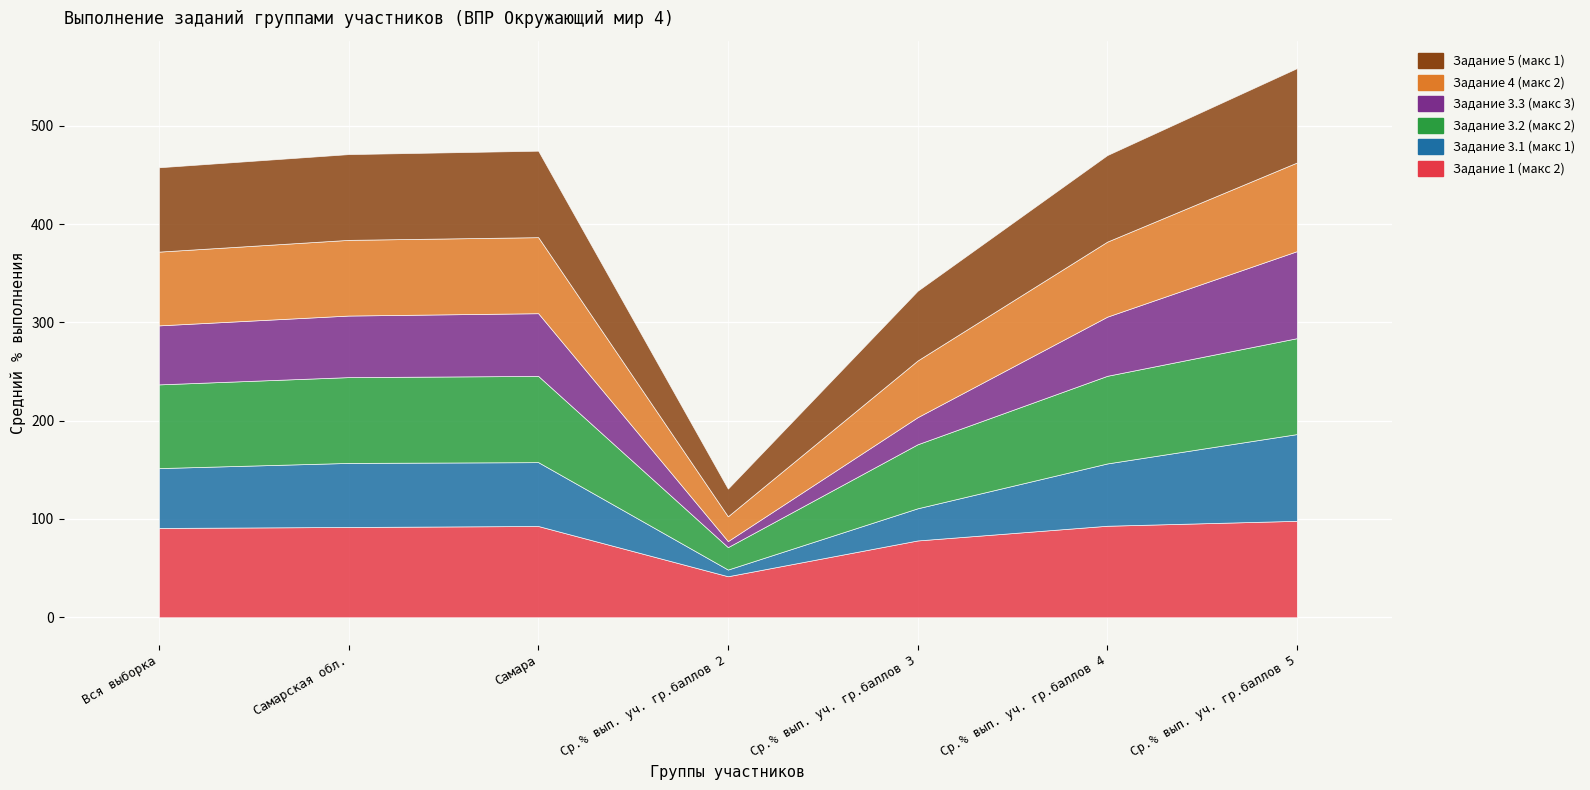

The Задание 5 (макс 1) series shows 56.2 at Ср.% вып. уч. гр.баллов 5. True or false?

False